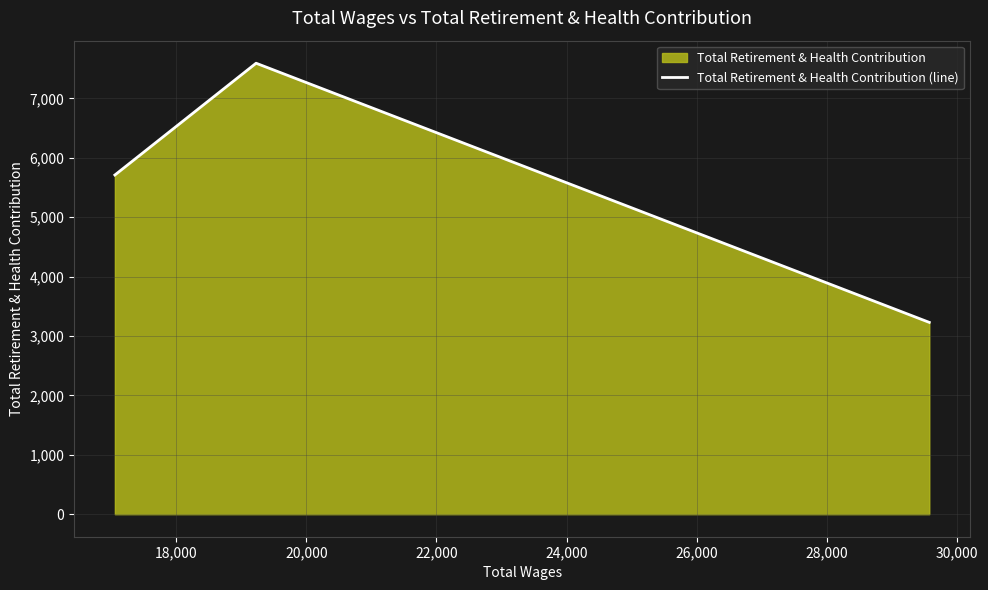

What is the greatest value displayed?

7592